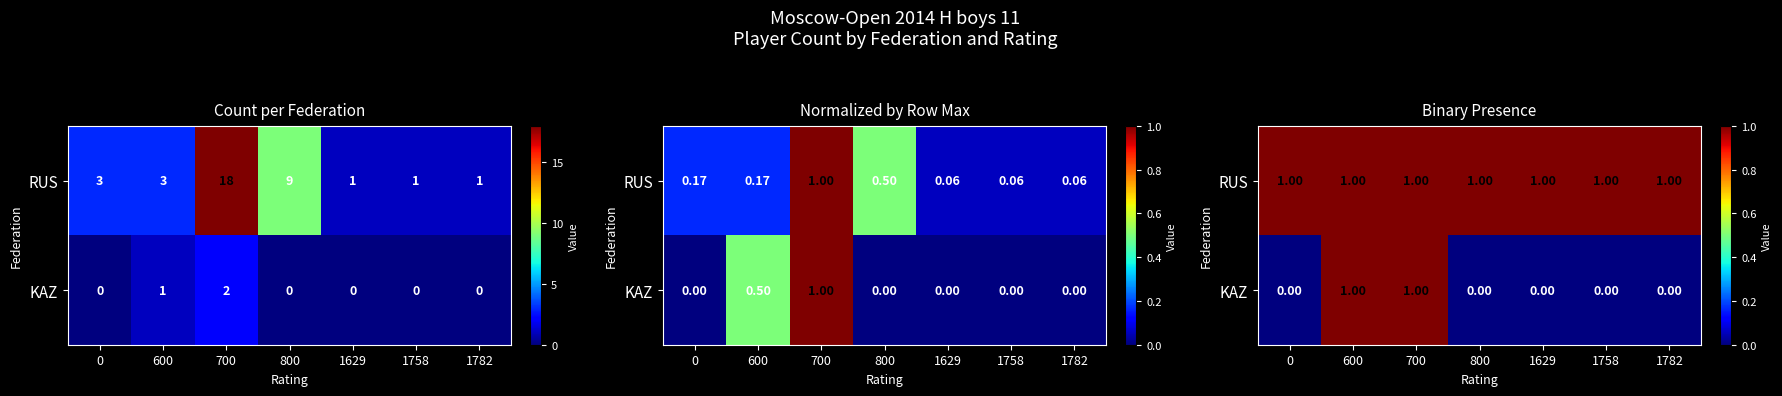

How many distinct data groups are displayed?

2